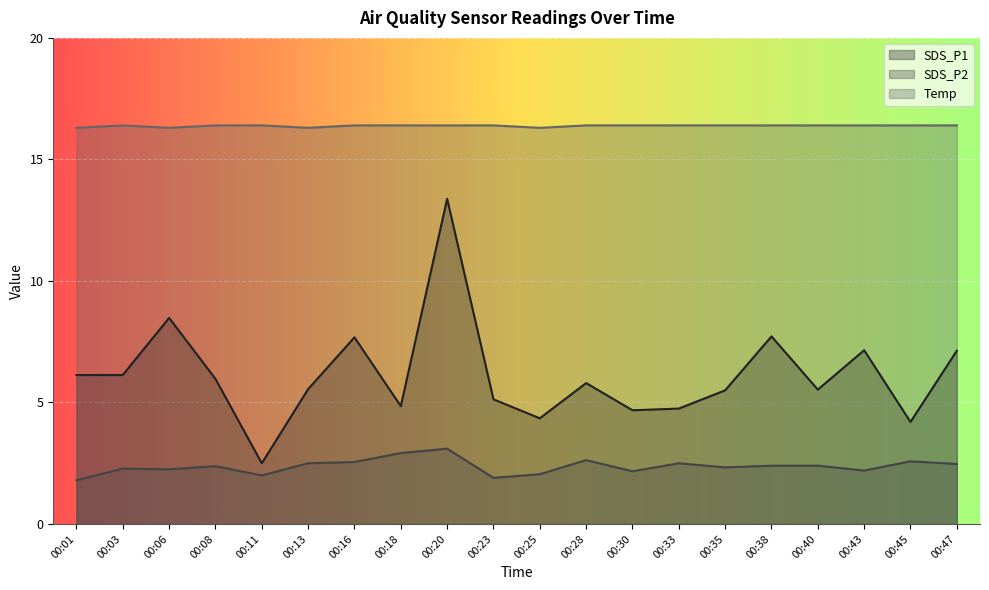

What are all the series names shown in the legend?

SDS_P1, SDS_P2, Temp